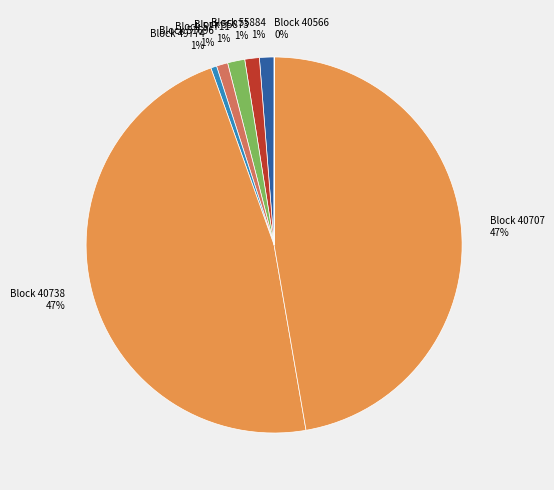

Combined, do Block 55884 and Block 49774 account for over 50%?

No